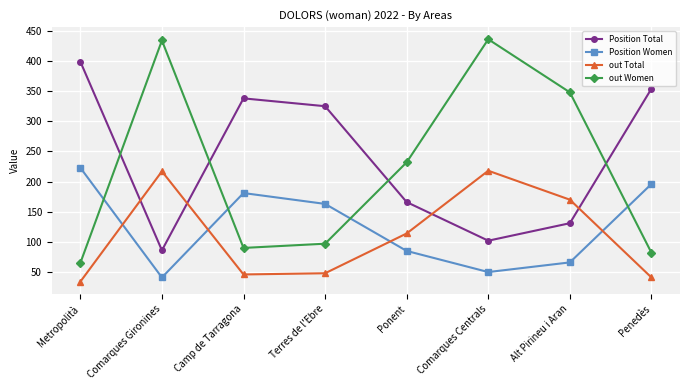

At which label is Position Total closest to 242?

Ponent